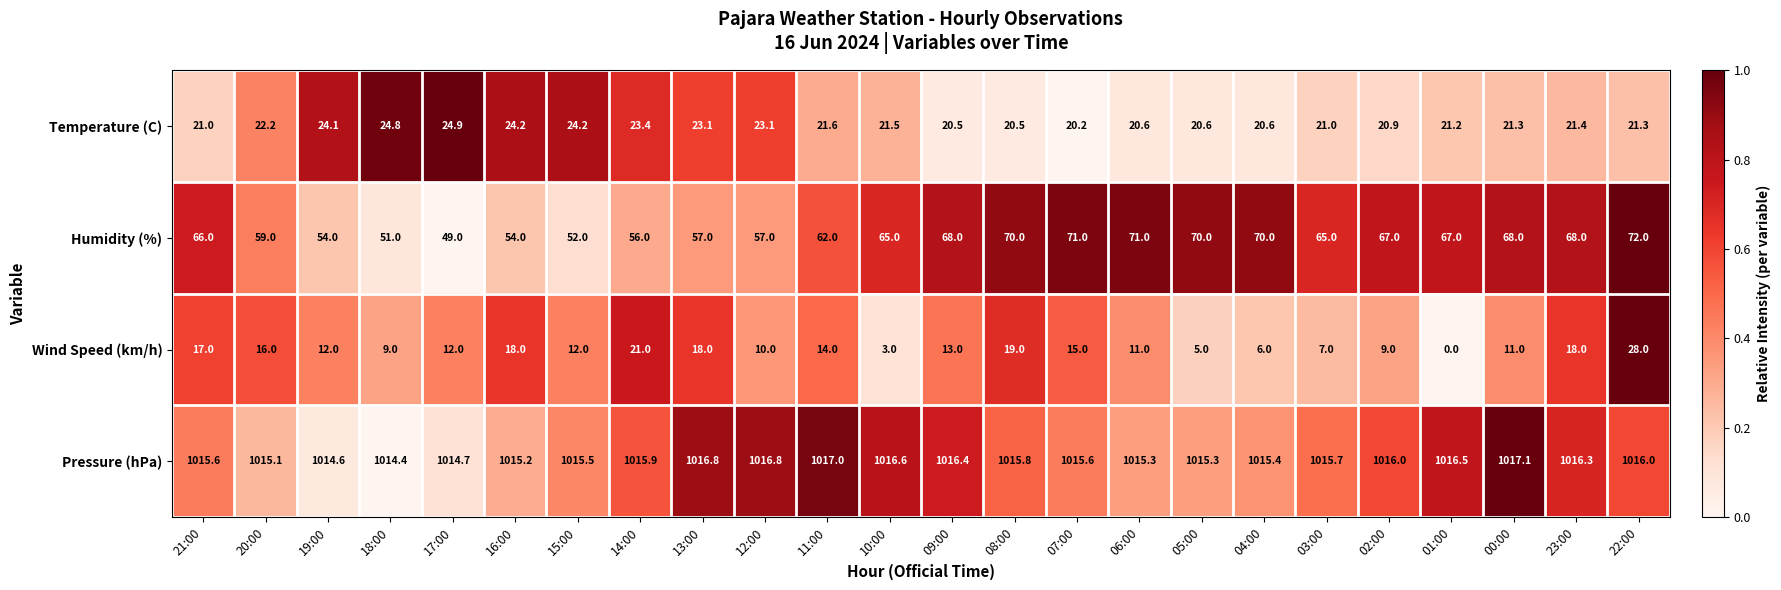

What is the total value across all series at 21:00?

1119.6